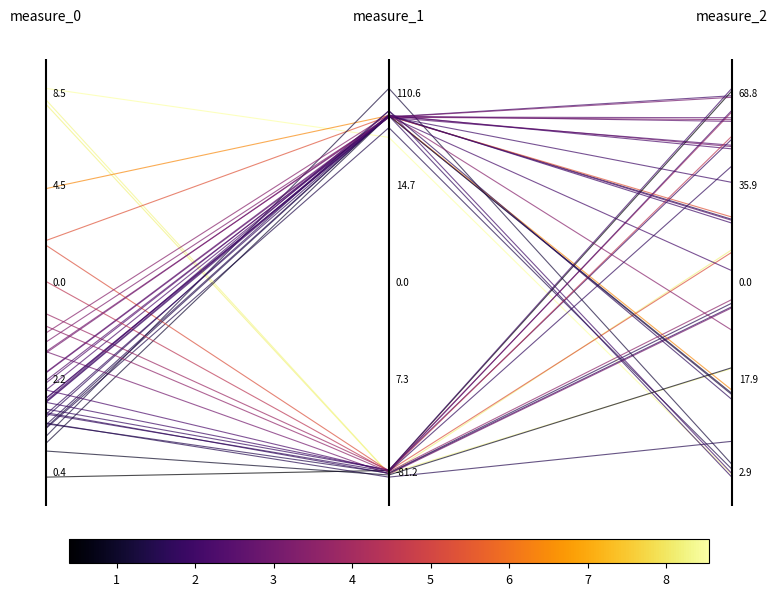

Is it true that the value at −0.2 is 0.5?

False